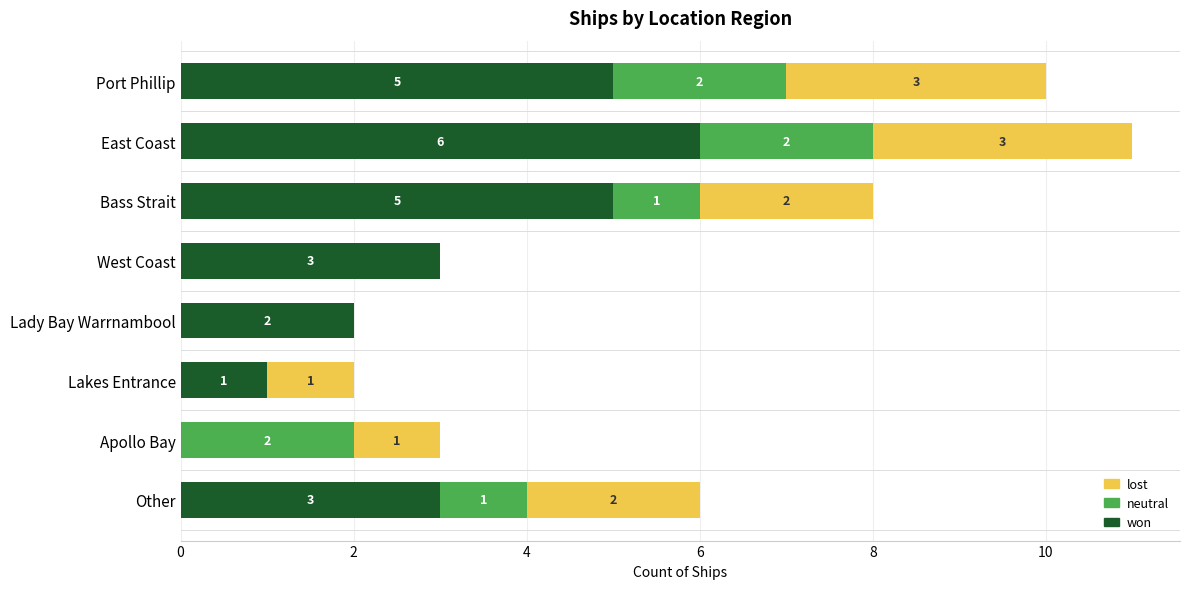

True or false: won has a value of 2 at Lady Bay Warrnambool.

True